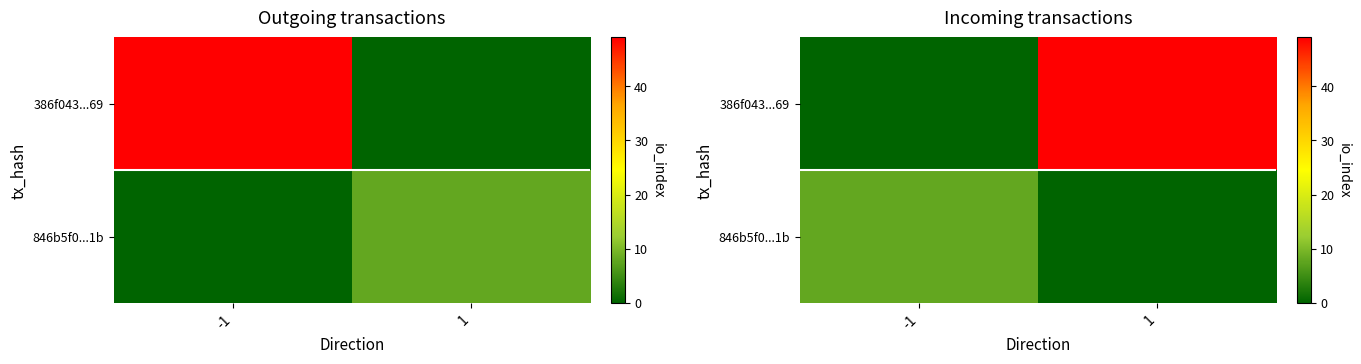

The 846b5f0...1b series shows 11 at -1. True or false?

False